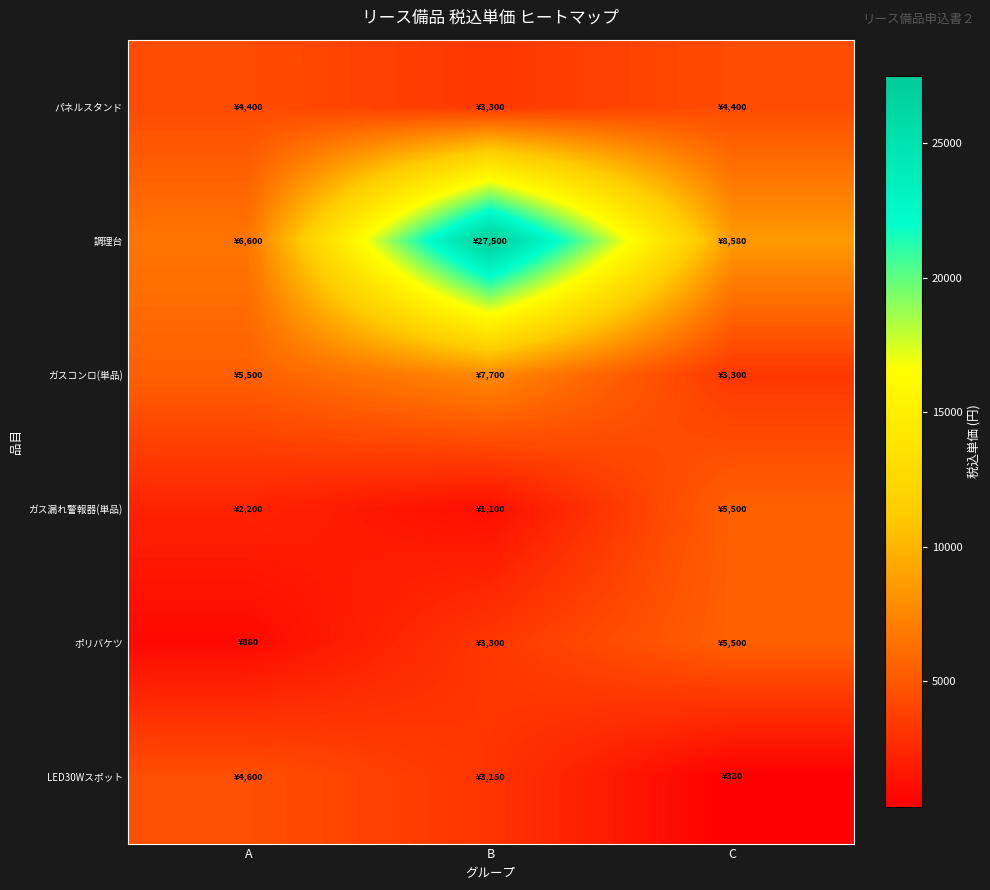

Reading left to right, extract all data points from this chart.

パネルスタンド: A=4400	B=3300	C=4400
調理台: A=6600	B=27500	C=8580
ガスコンロ(単品): A=5500	B=7700	C=3300
ガス漏れ警報器(単品): A=2200	B=1100	C=5500
ポリバケツ: A=880	B=3300	C=5500
LED30Wスポット: A=4600	B=3150	C=330